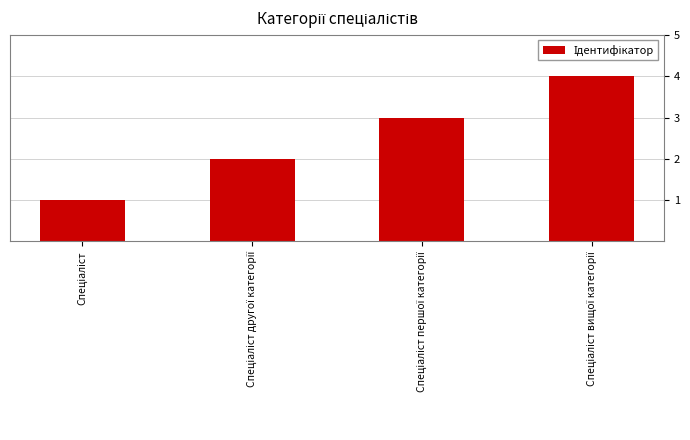

What is the maximum value shown in the chart?

4